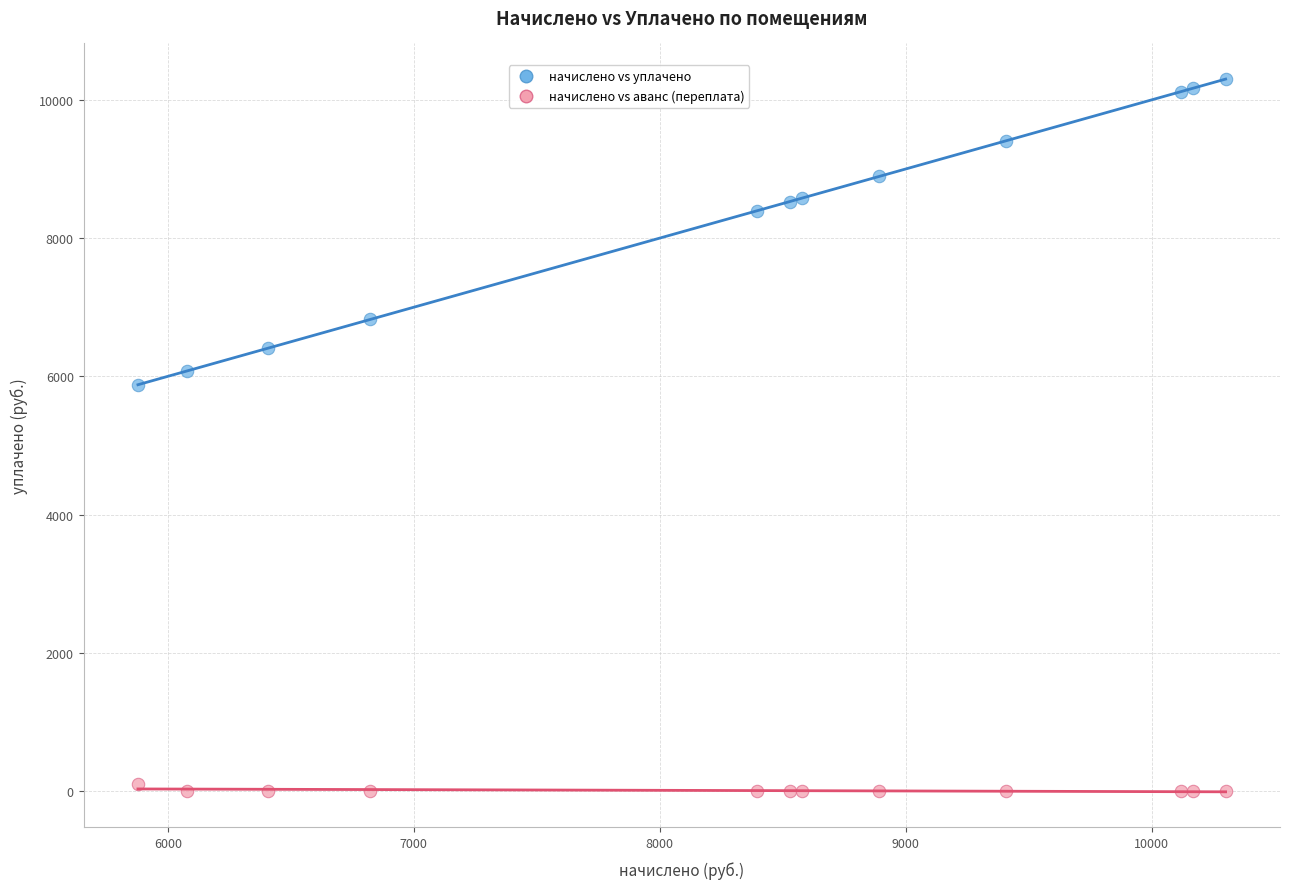

Across all data points, what is the range of Y values (max minus min)?

10300.3